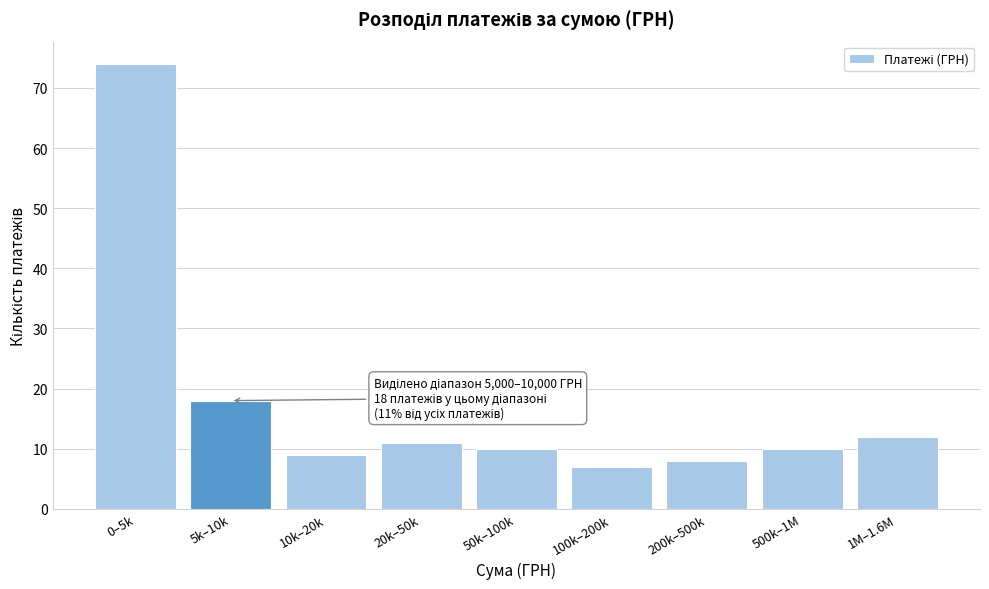

Reading left to right, what are all the values shown in this chart?

0–5k=74	5k–10k=18	10k–20k=9	20k–50k=11	50k–100k=10	100k–200k=7	200k–500k=8	500k–1M=10	1M–1.6M=12